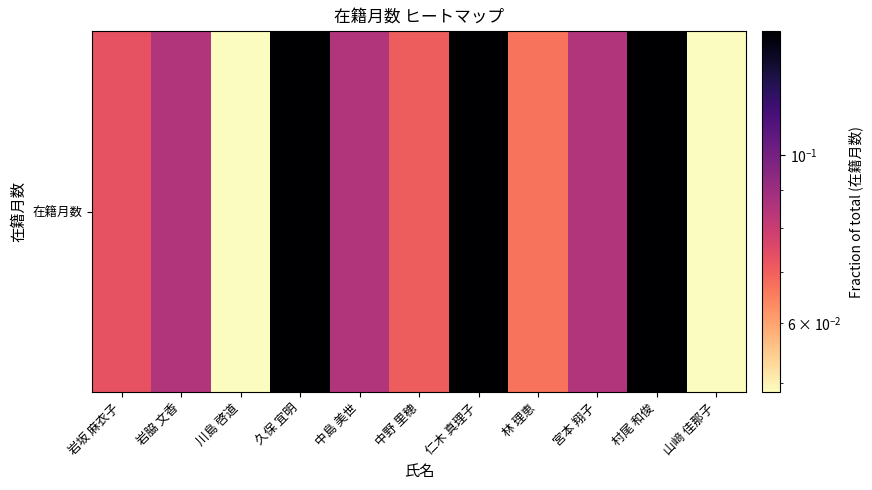

Which category has the lowest value across all series?

川島 啓道